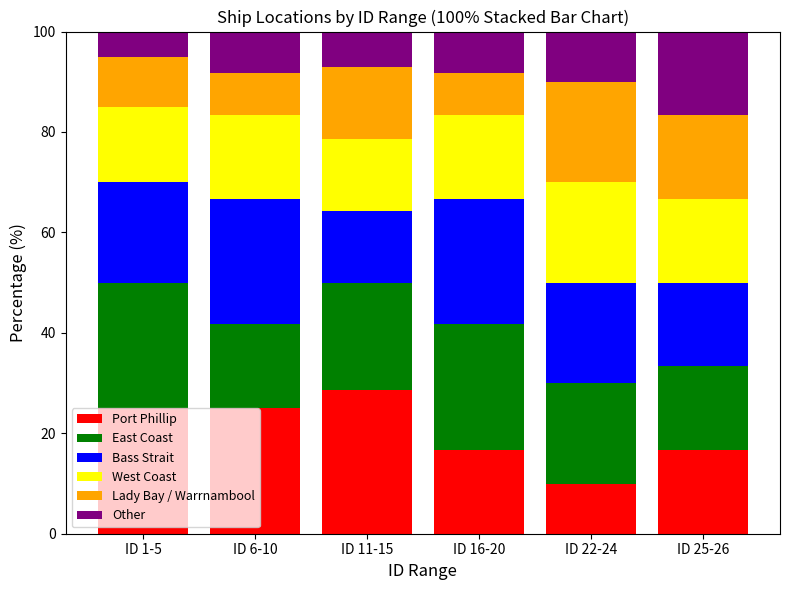

True or false: Port Phillip has a value of 6.8 at ID 22-24.

False